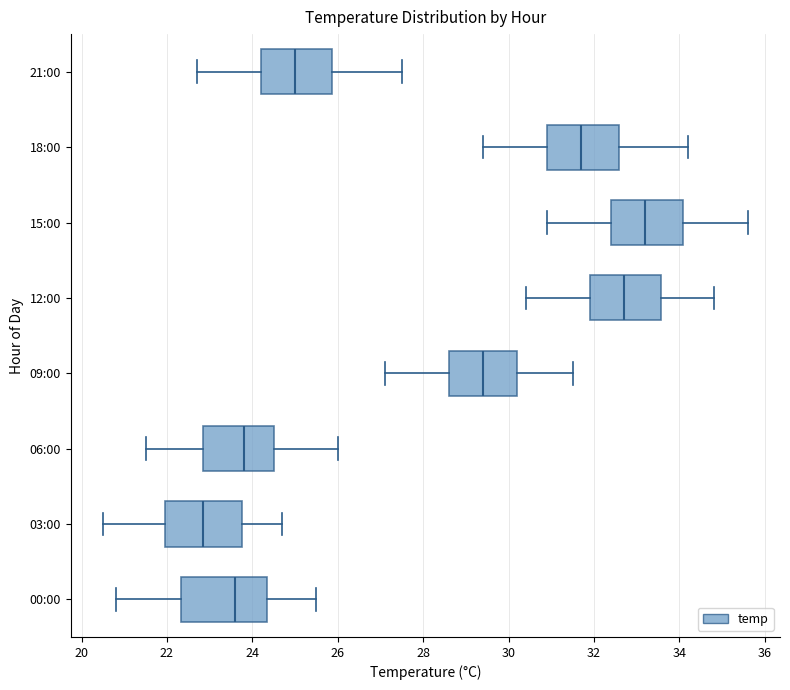

Reading bottom to top, read every box against the x-axis: the position of its median line, the range the box covers, and the ends of its whiskers. The values are not printed on the chart, so give them approximately, as read against the axis.

00:00: median 23.6, box 22.4 to 24.4, whiskers 20.8 to 25.6
03:00: median 22.8, box 22.0 to 23.8, whiskers 20.6 to 24.8
06:00: median 23.8, box 22.8 to 24.6, whiskers 21.6 to 26.0
09:00: median 29.4, box 28.6 to 30.2, whiskers 27.2 to 31.6
12:00: median 32.8, box 32.0 to 33.6, whiskers 30.4 to 34.8
15:00: median 33.2, box 32.4 to 34.0, whiskers 31.0 to 35.6
18:00: median 31.8, box 31.0 to 32.6, whiskers 29.4 to 34.2
21:00: median 25.0, box 24.2 to 25.8, whiskers 22.8 to 27.6